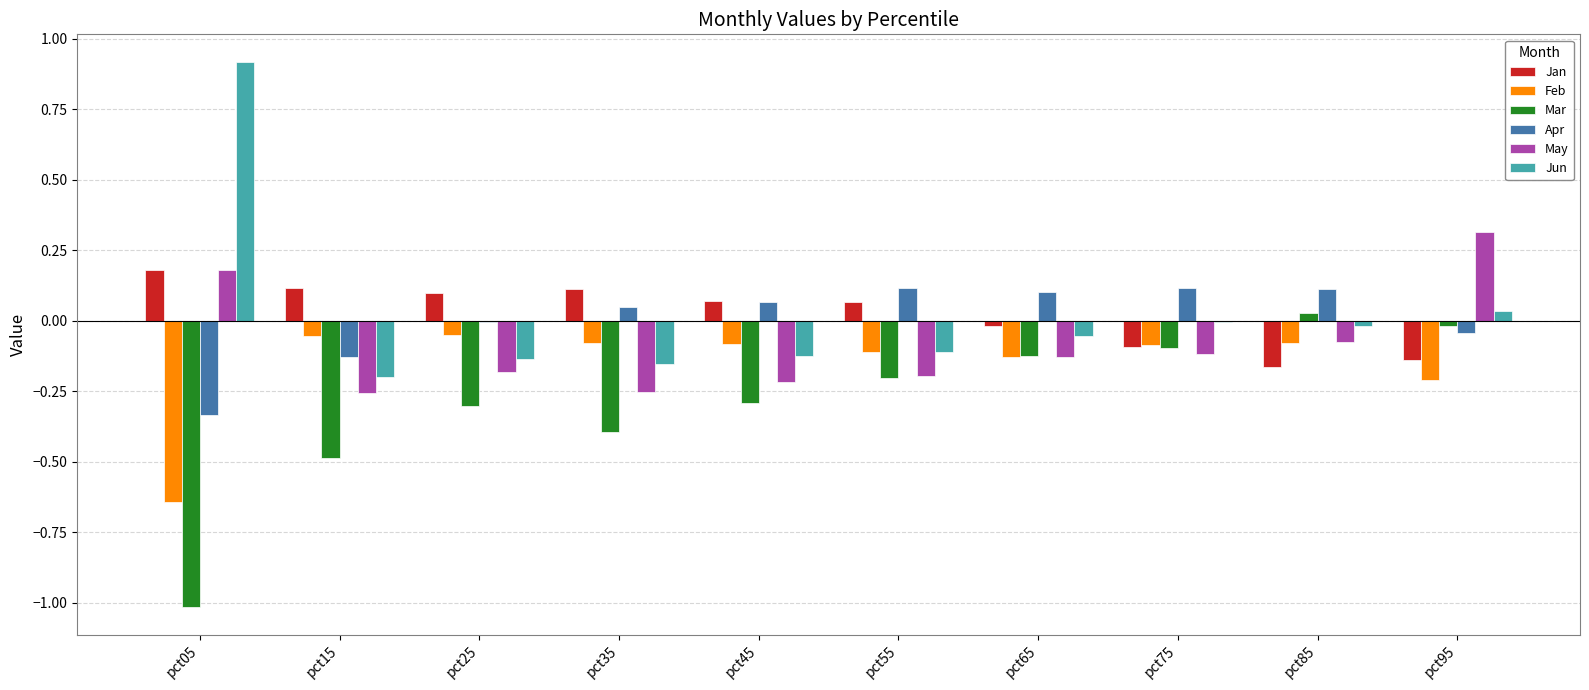

Which series has the widest spread of values?

Jun